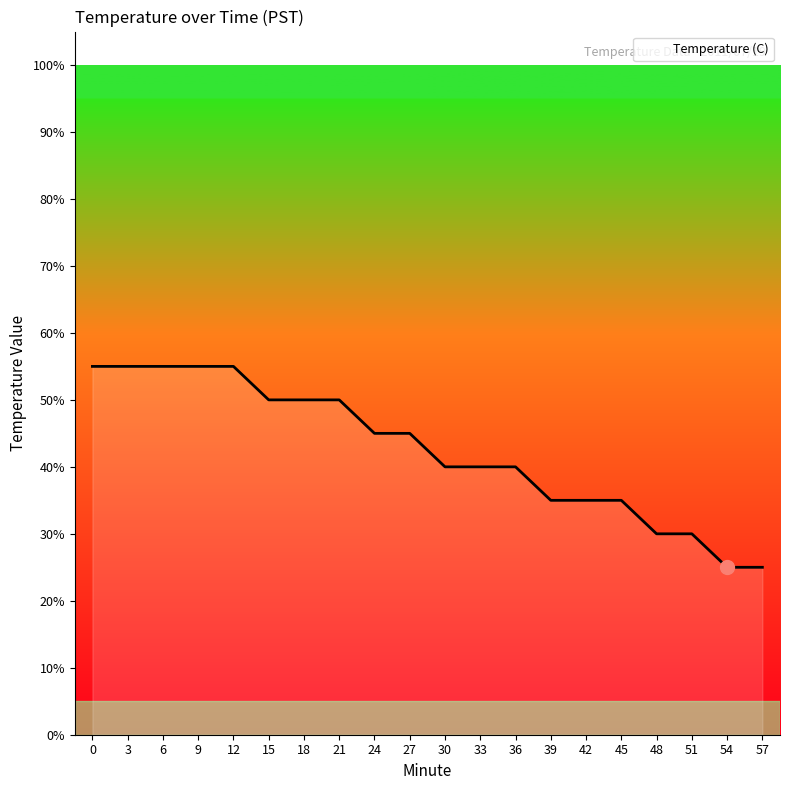

What is the change in value from 21 to 24?

-5.0